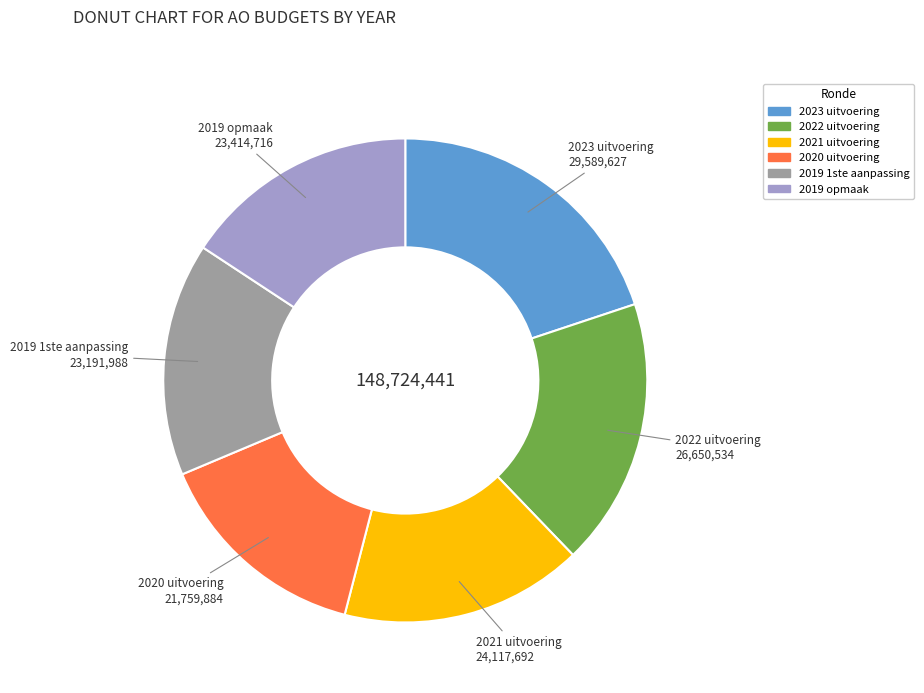

Does any single category account for the majority?

No